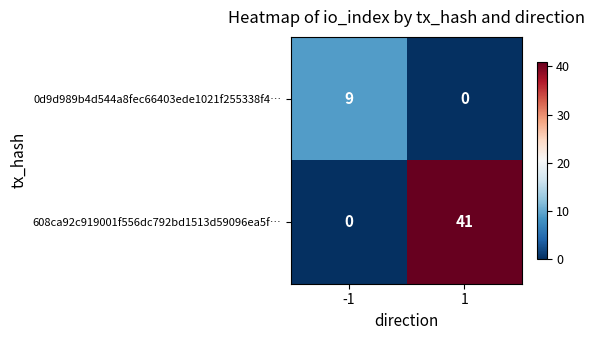

The 608ca92c919001f556dc792bd1513d59096ea5f… series shows 41 at 1. True or false?

True